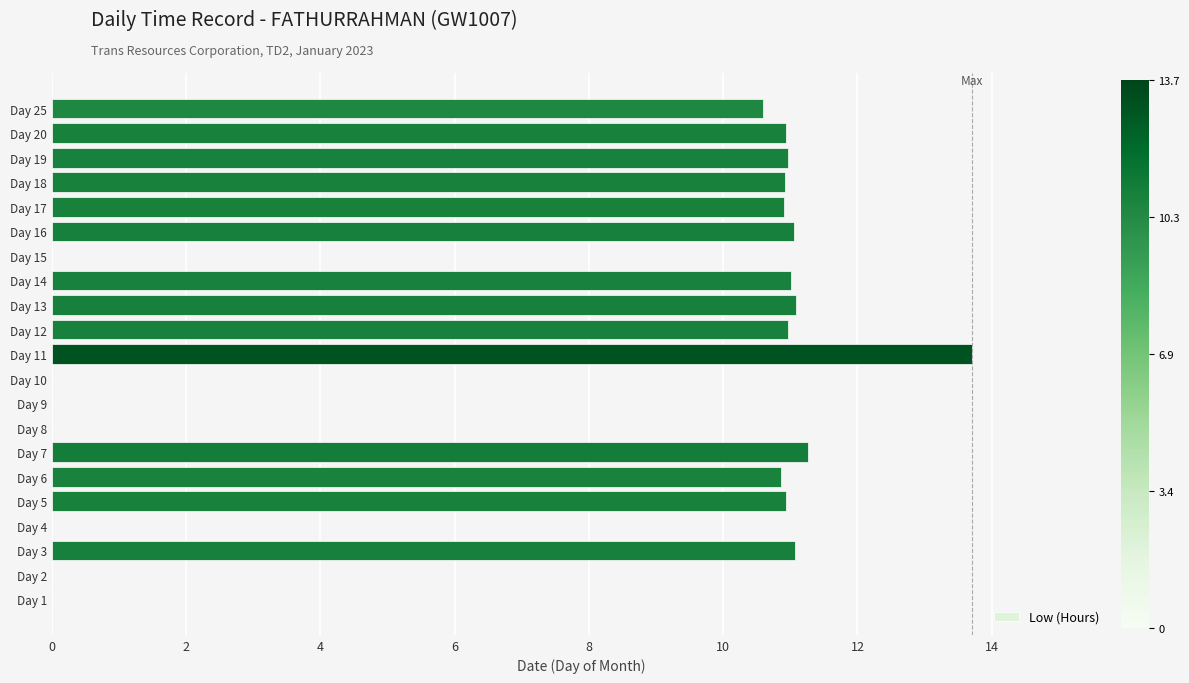

Approximately how many times larger is the value at Day 7 compared to Day 16?

1.0